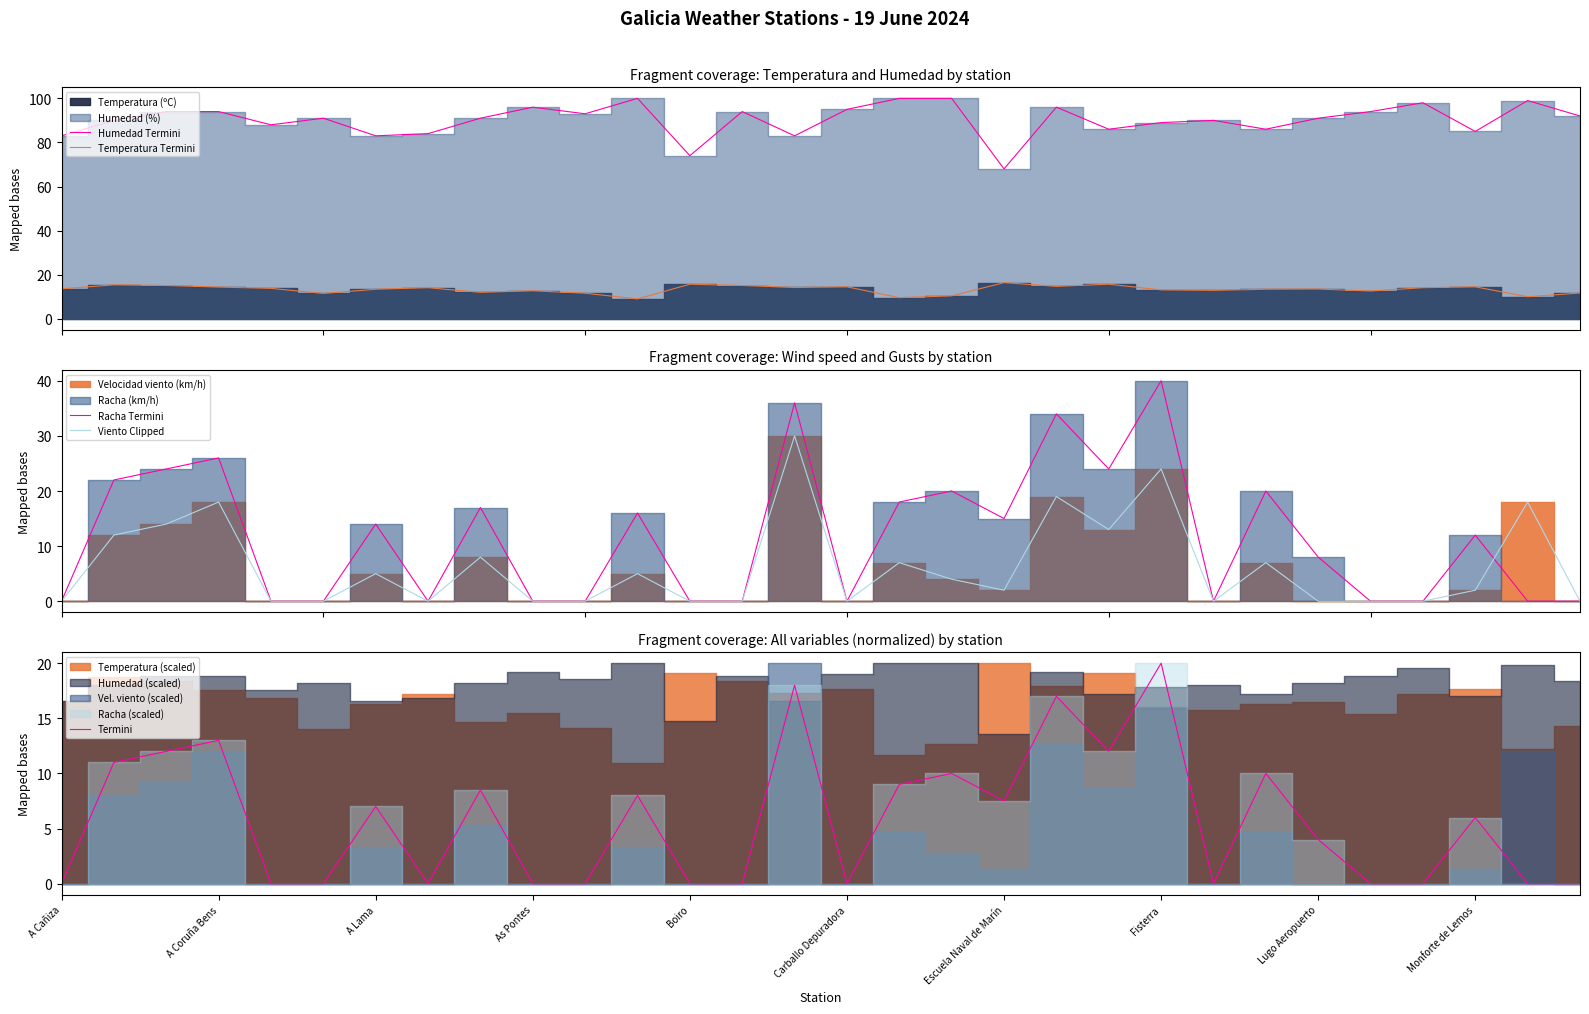

Rank the series by their maximum value, from highest to lowest.

Humedad Termini, Racha Termini, Viento Clipped, Termini, Temperatura Termini